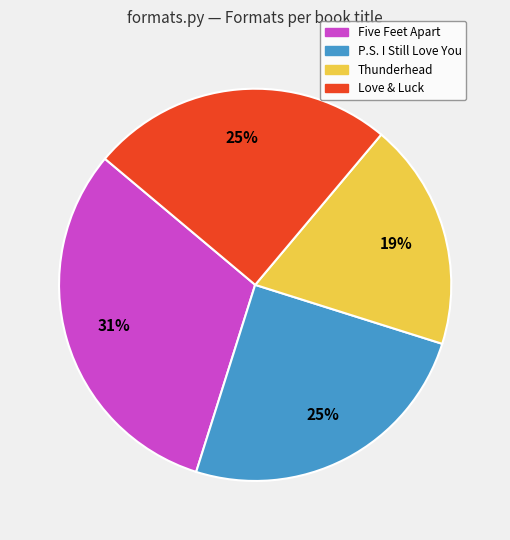

Is there any slice that represents more than half of the pie?

No